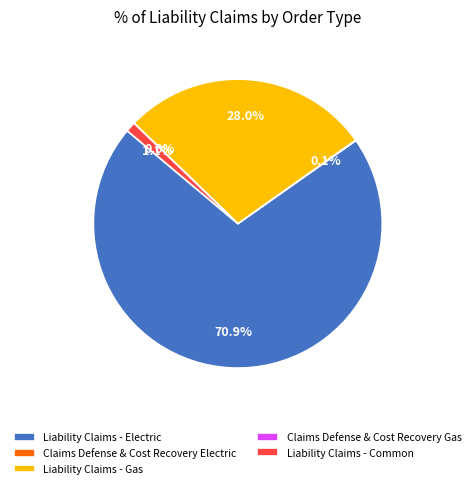

Which has a higher value, Liability Claims - Electric or Liability Claims - Gas?

Liability Claims - Electric